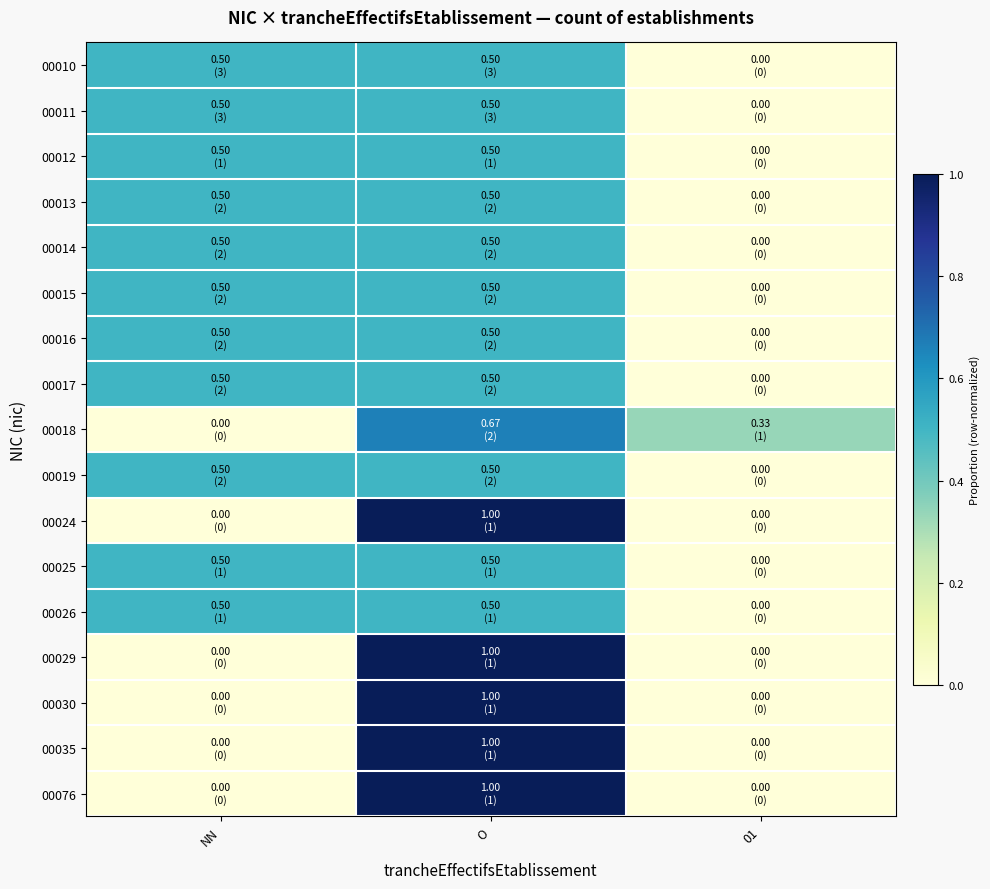

At which category does the chart reach its minimum across all series?

01